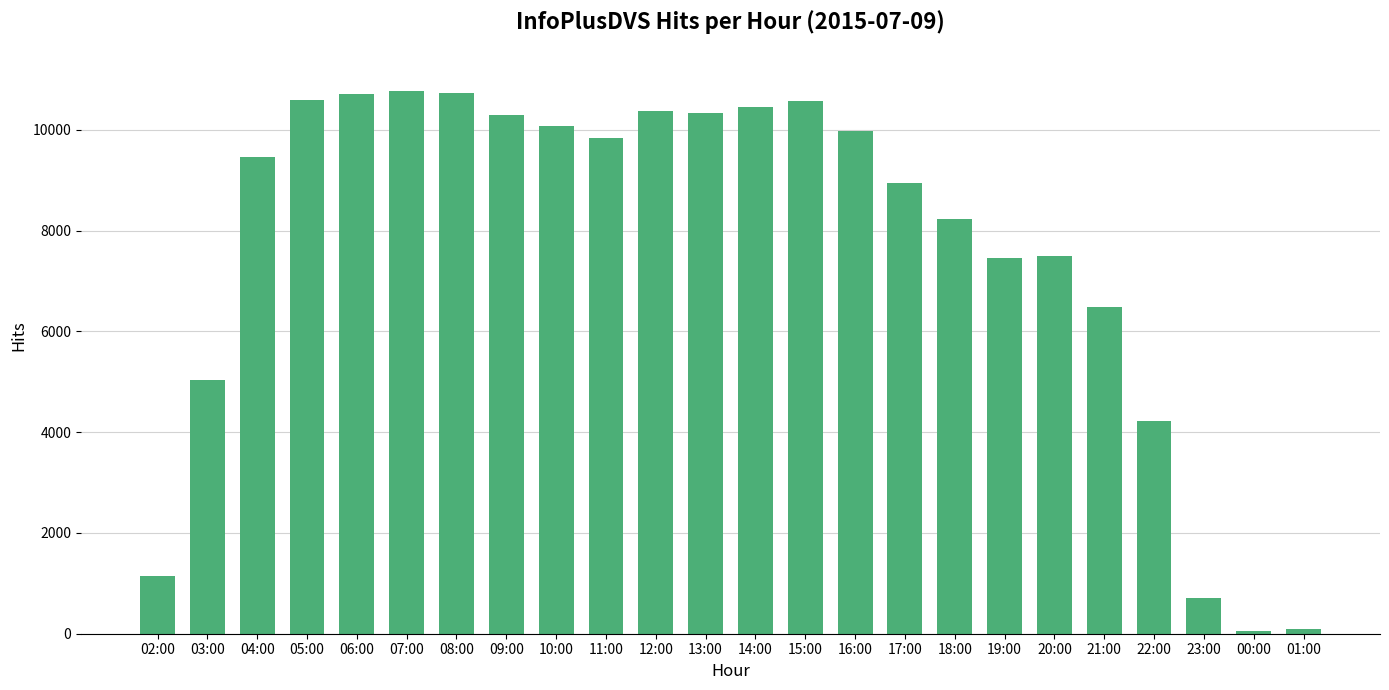

What is the difference between the maximum and minimum values?

10716